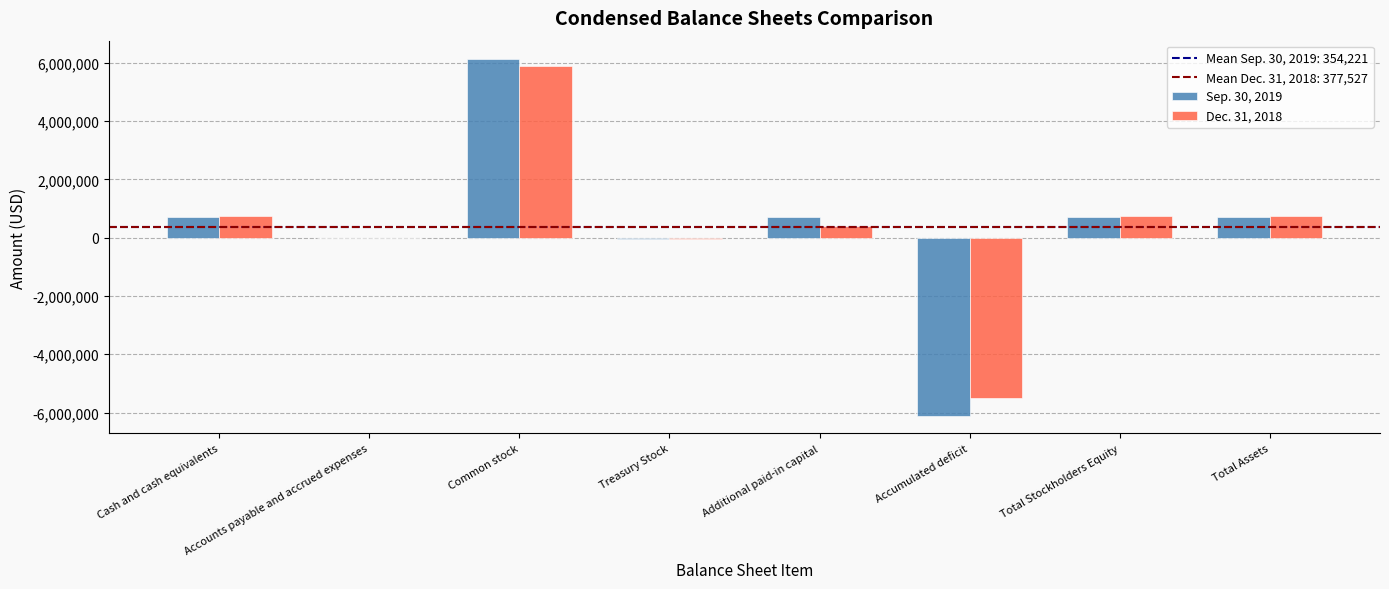

What is the average value of the Dec. 31, 2018 series?

377527